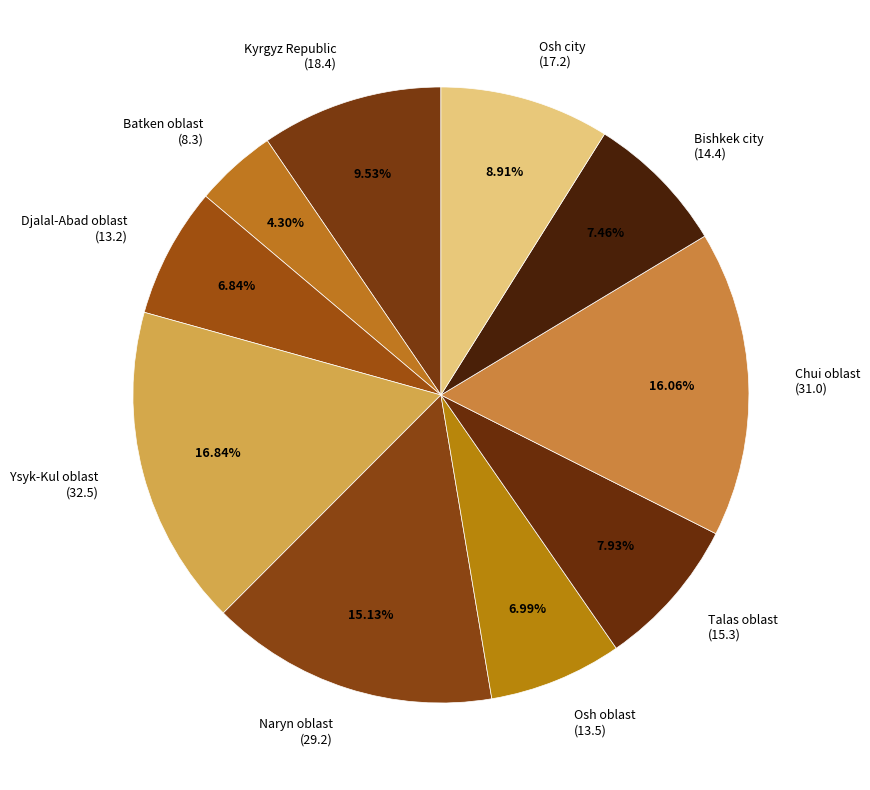

Which category has the smallest portion of the pie?

Batken oblast